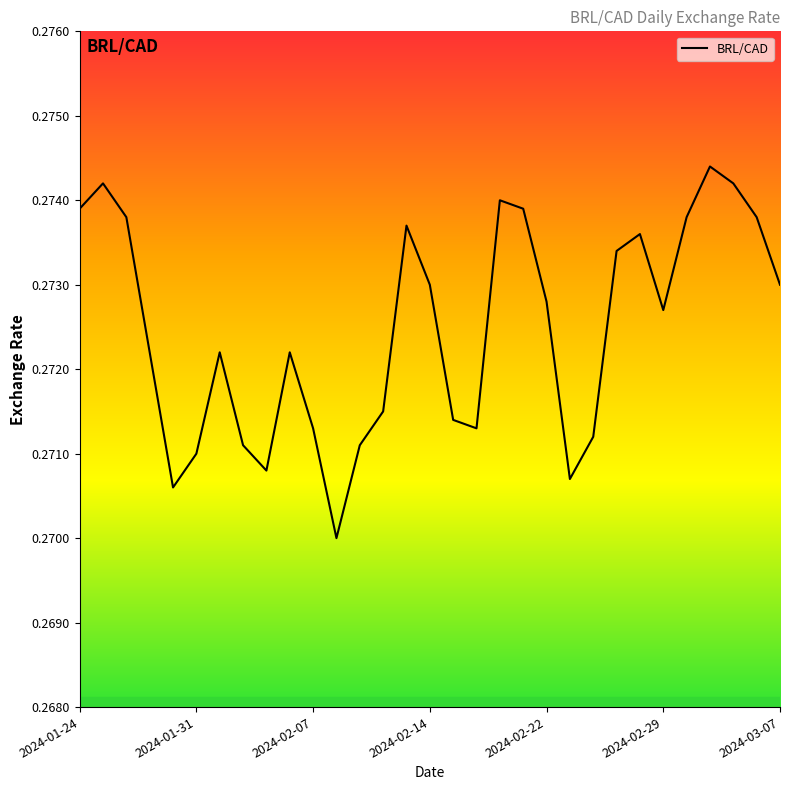

How many lines are shown in the chart?

1